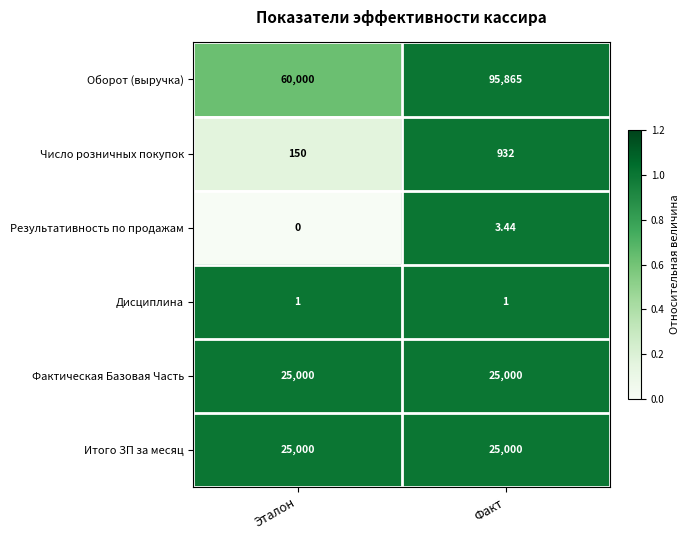

At which category is the sum across all series the highest?

Факт